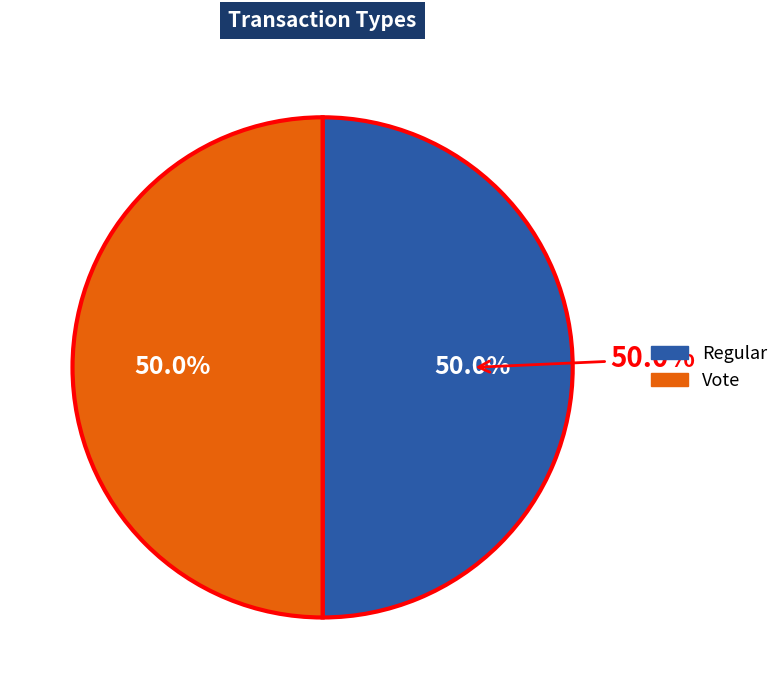

What percentage do Regular and Vote together represent?

100.0%